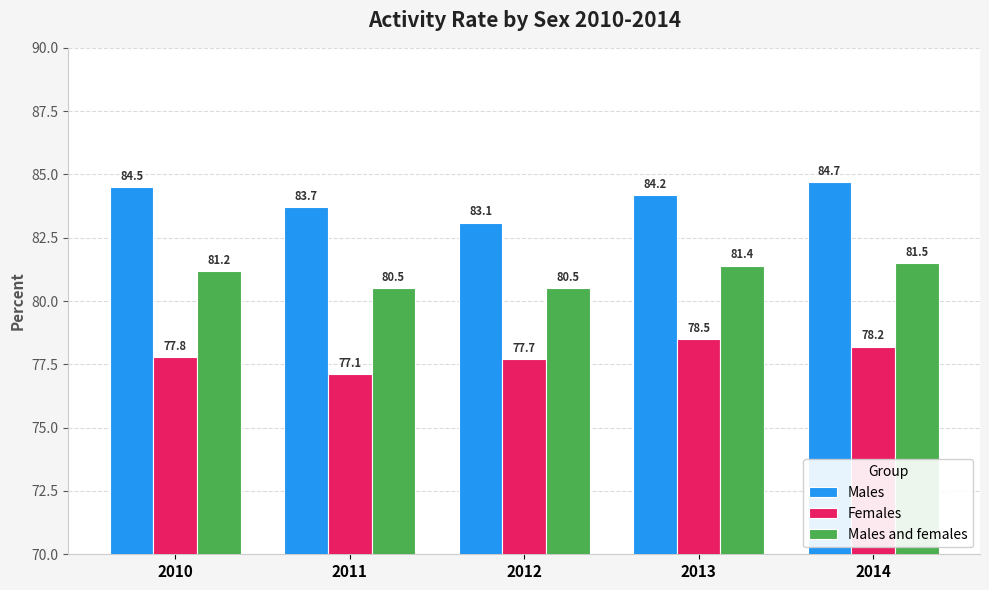

What is the average value of the Males and females series?

81.0